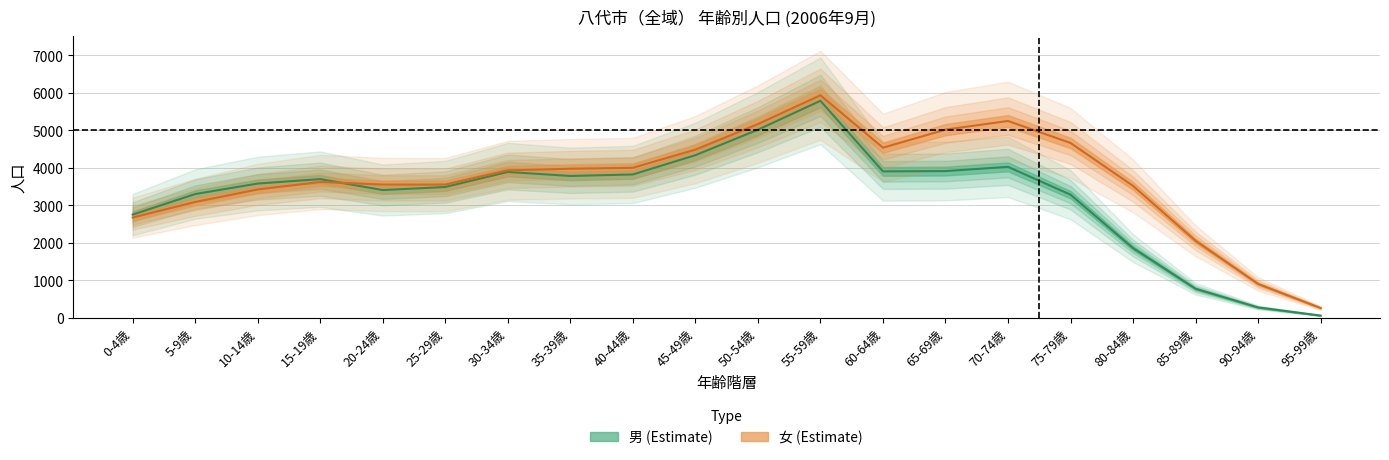

What is the difference between the highest and lowest values at 85-89歳?

1279